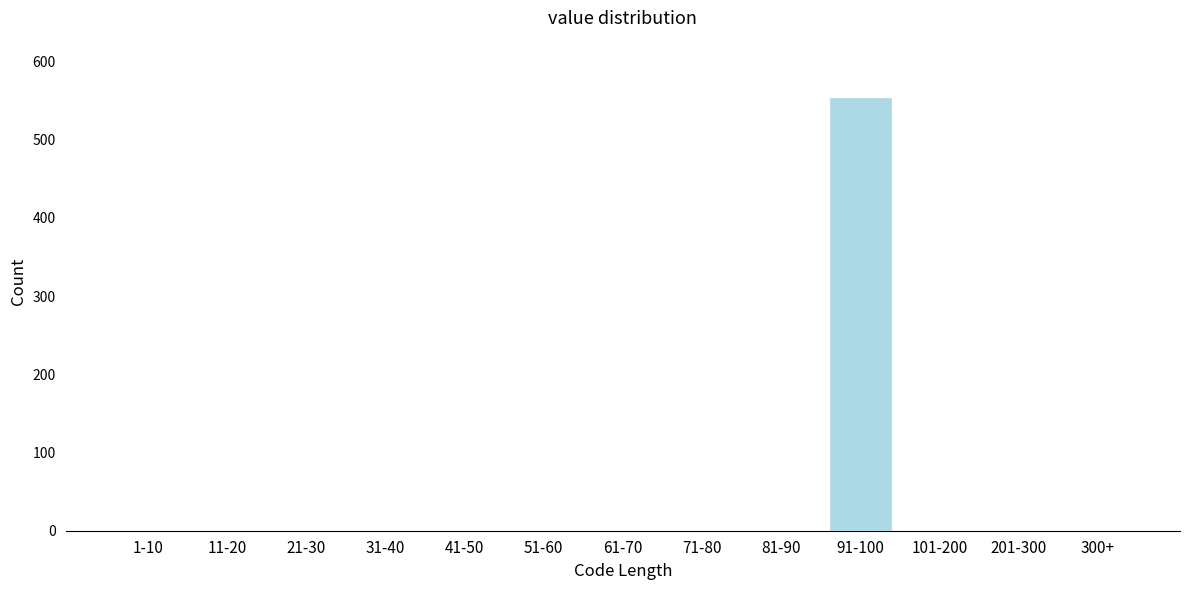

Reading left to right, list all the values displayed in this chart.

1-10=0	11-20=0	21-30=0	31-40=0	41-50=0	51-60=0	61-70=0	71-80=0	81-90=0	91-100=554	101-200=0	201-300=0	300+=0